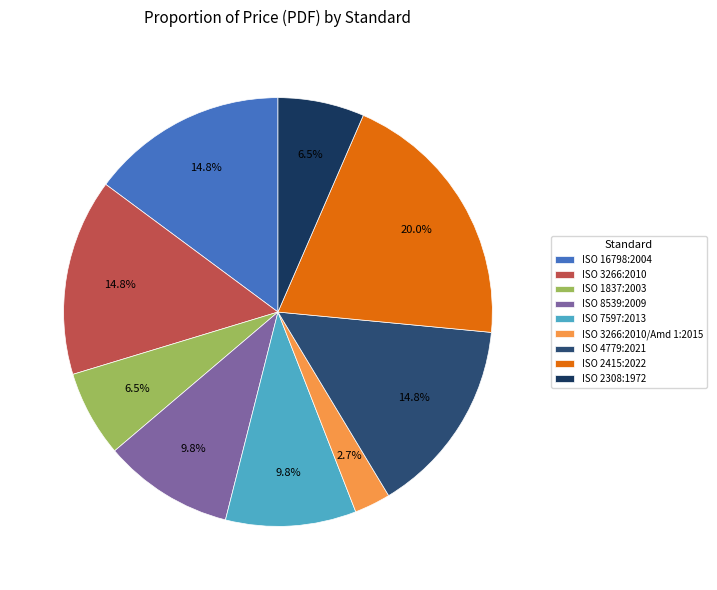

Is it true that ISO 1837:2003 is 1% of the pie?

False